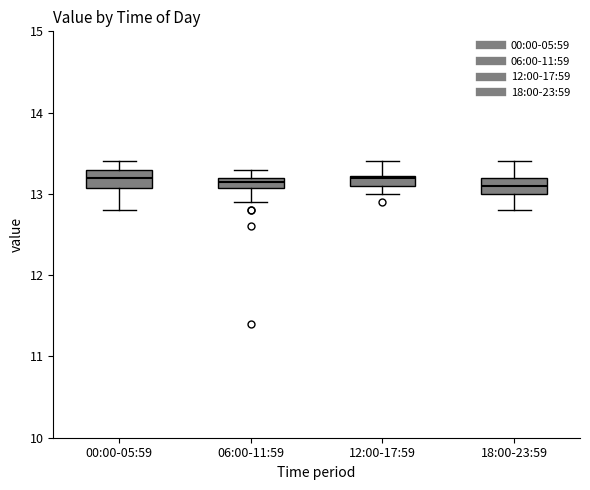

Where is the lower edge of the box for 18:00-23:59 on the y-axis? The values are not printed on the chart, so give them approximately, as read against the axis.

13.0